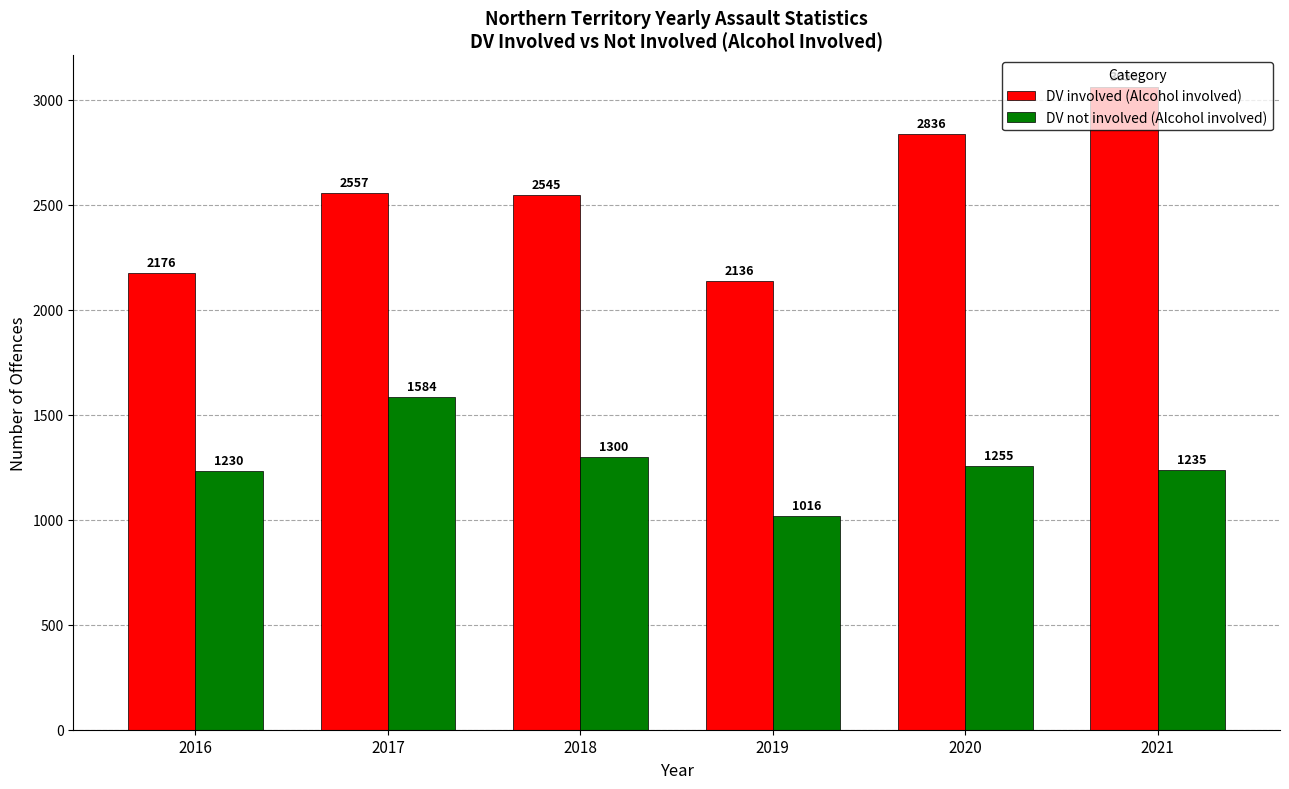

How many series are shown in this chart?

2